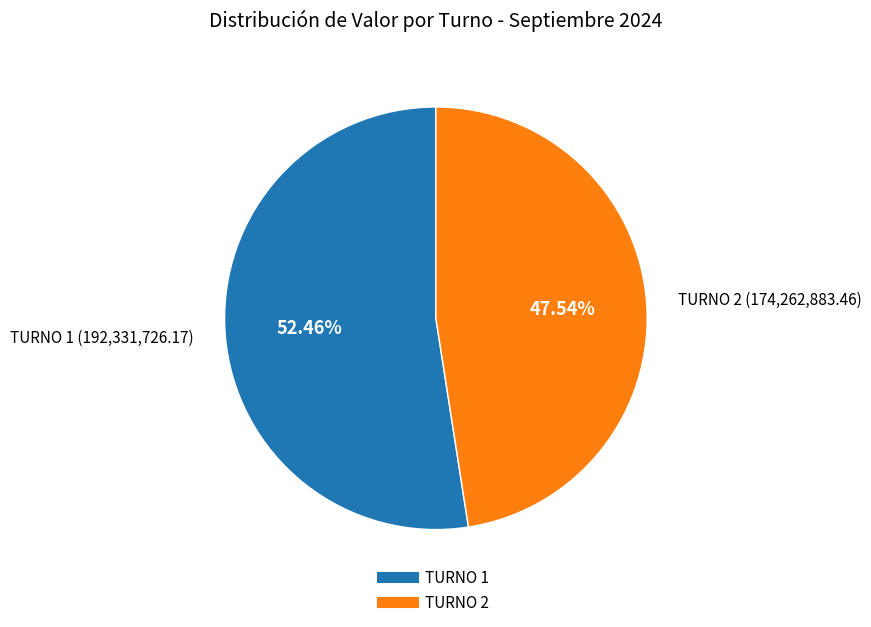

Is the sum of TURNO 1 and TURNO 2 greater than half?

Yes